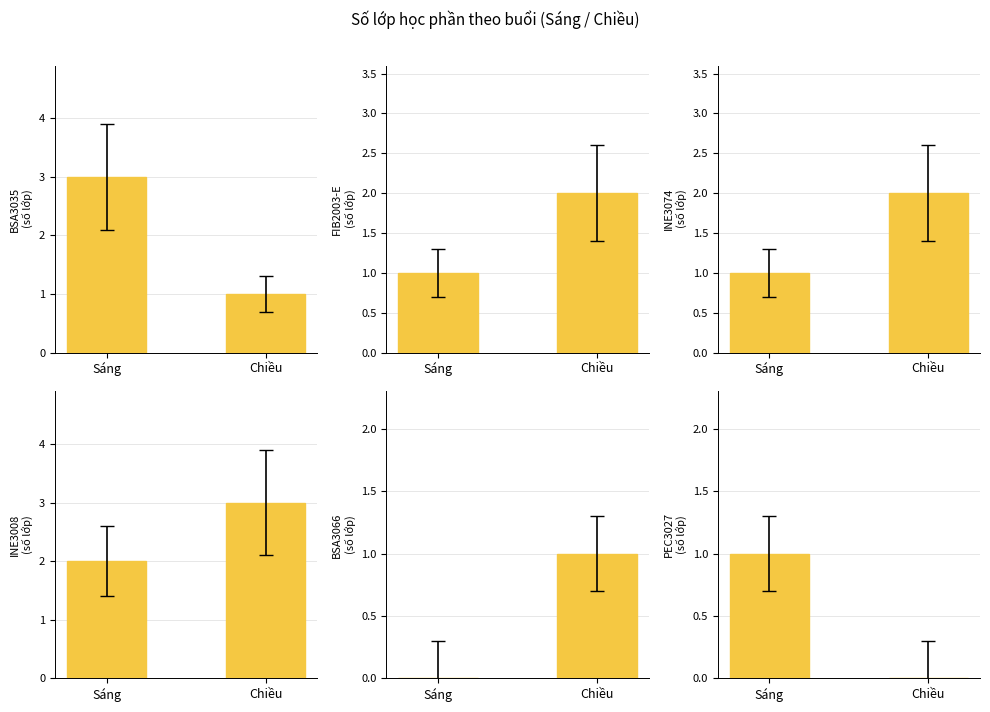

The value of PEC3027 at Sáng is 2. True or false?

False